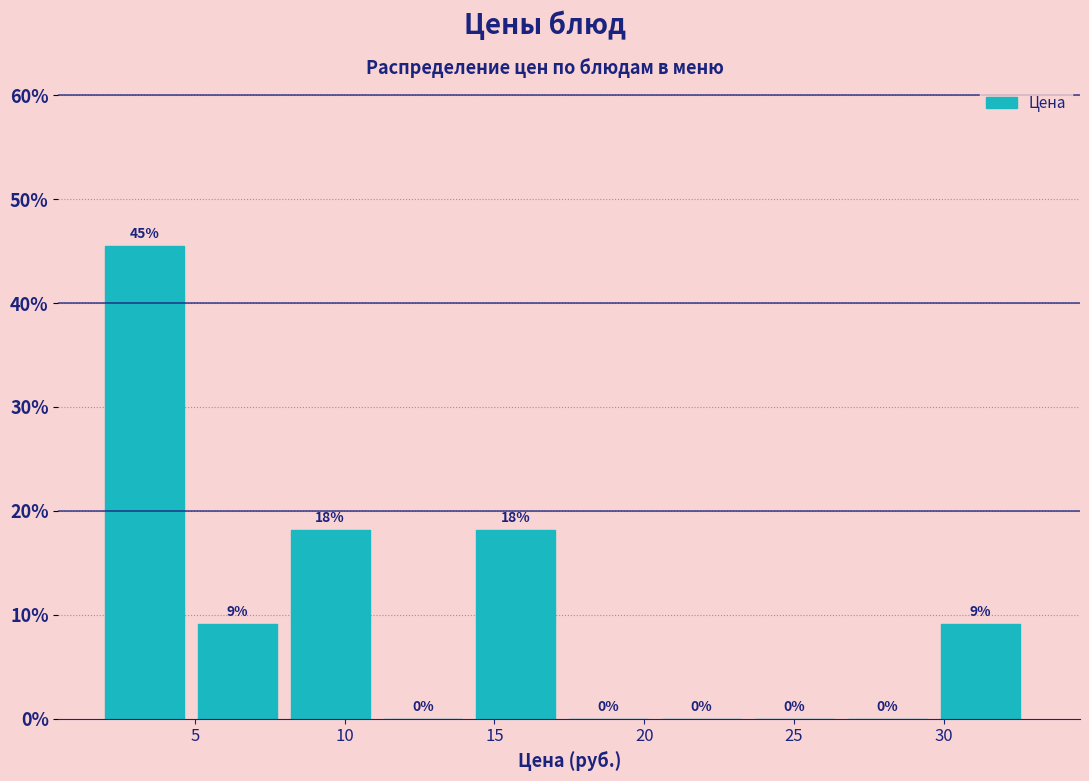

Over which range of the x-axis is the bar tallest?

2.0 to 5.1